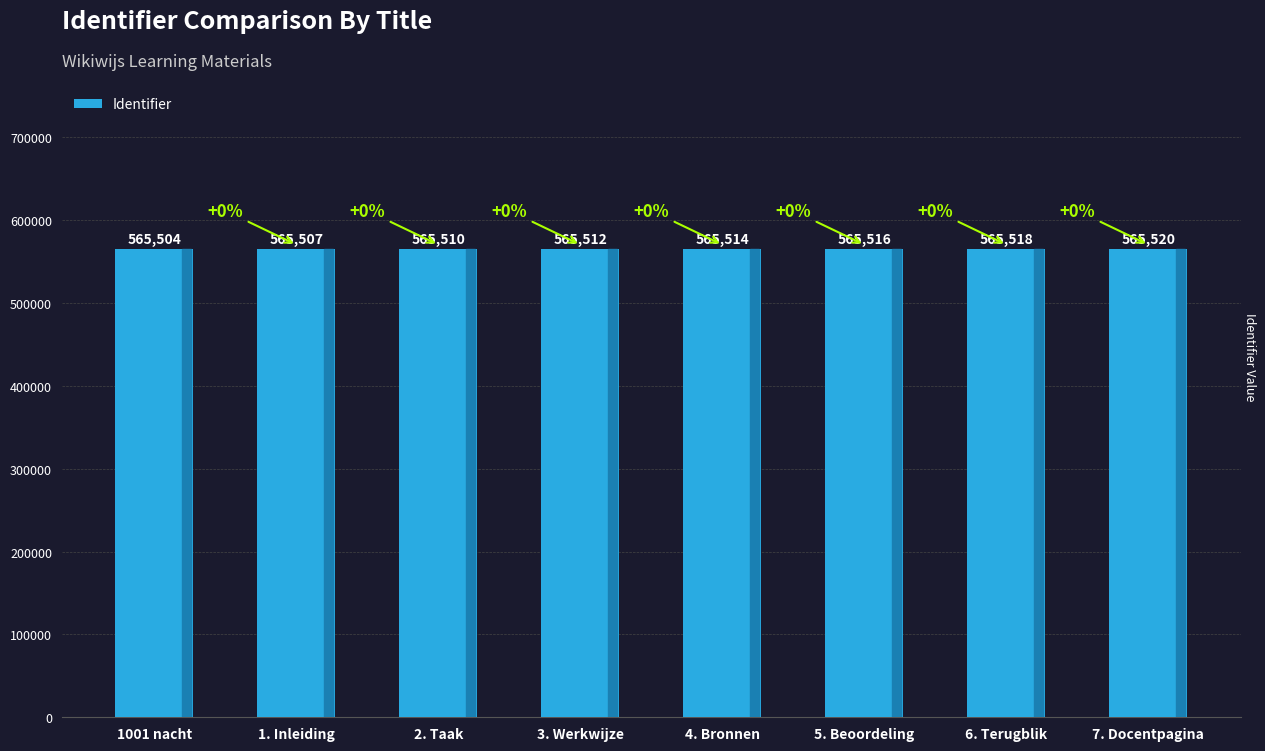

What is the ratio of the value at 4. Bronnen to the value at 1. Inleiding?

1.0